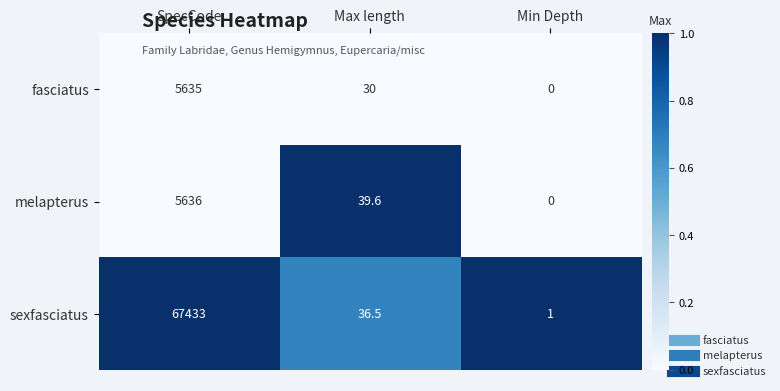

At which label does fasciatus reach its peak?

SpecCode